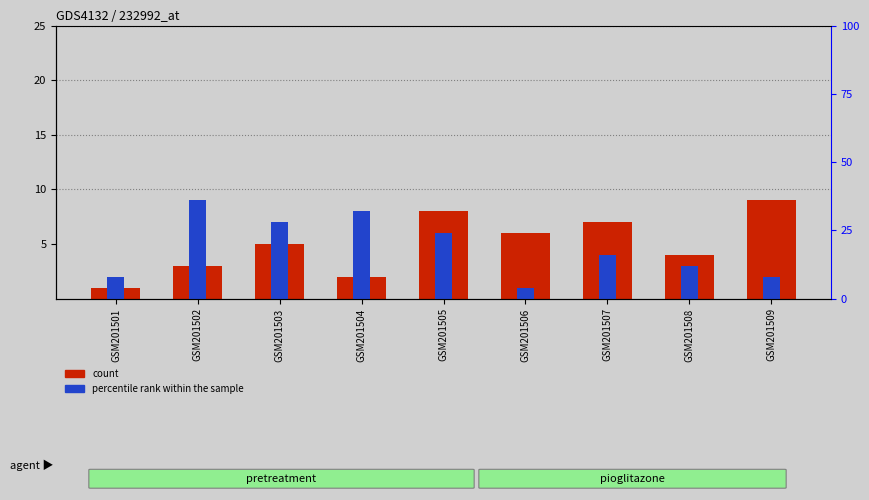

List the labels in order of count value, smallest first.

GSM201501, GSM201504, GSM201502, GSM201508, GSM201503, GSM201506, GSM201507, GSM201505, GSM201509